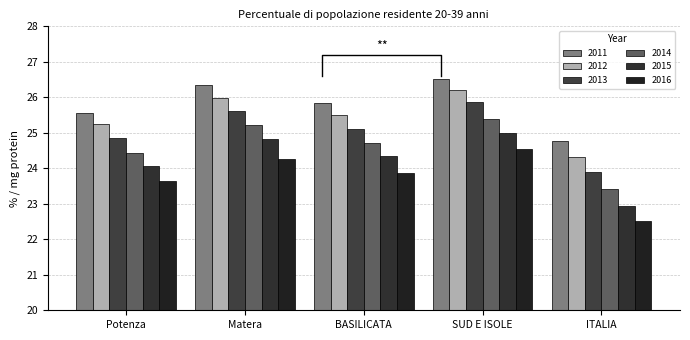

Which label corresponds to the largest value in the chart?

SUD E ISOLE